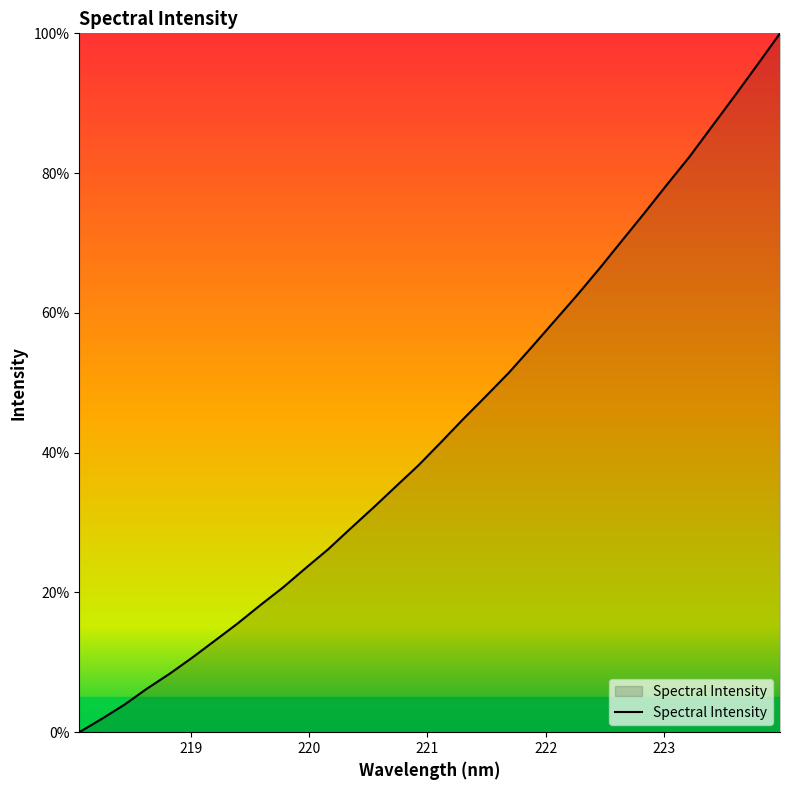

What is the greatest value displayed?

100.0